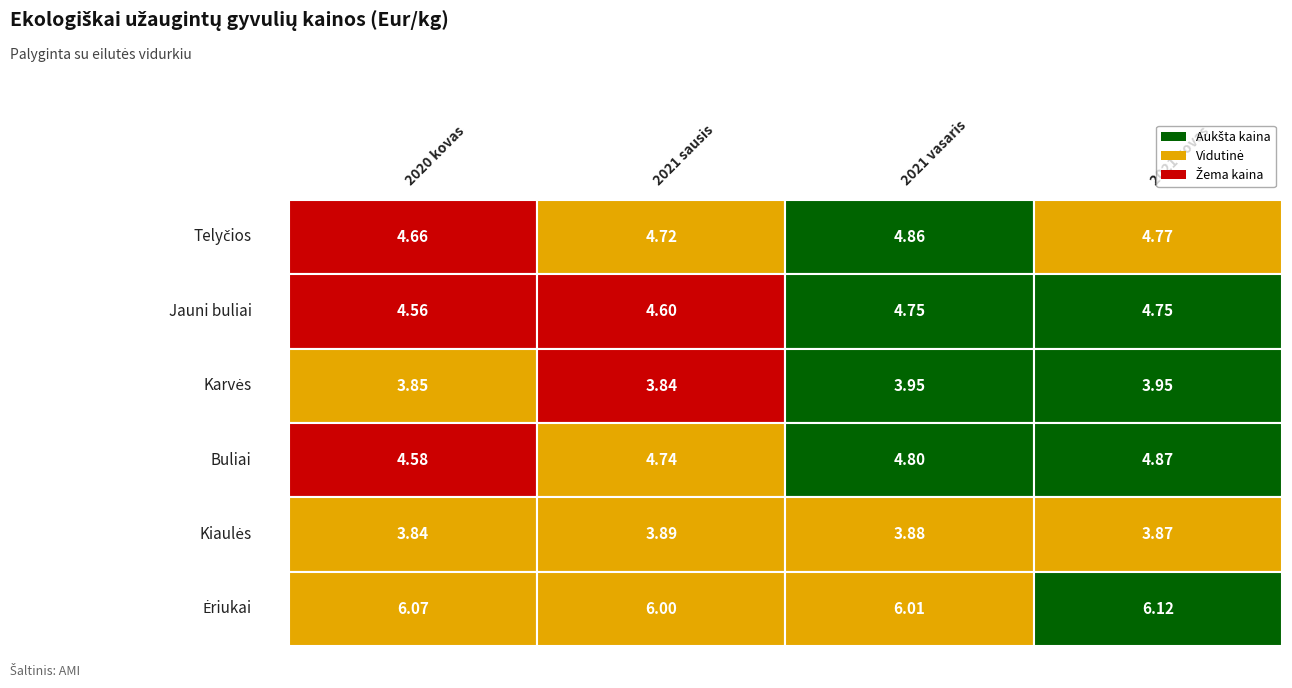

Count the number of data series in this chart.

6